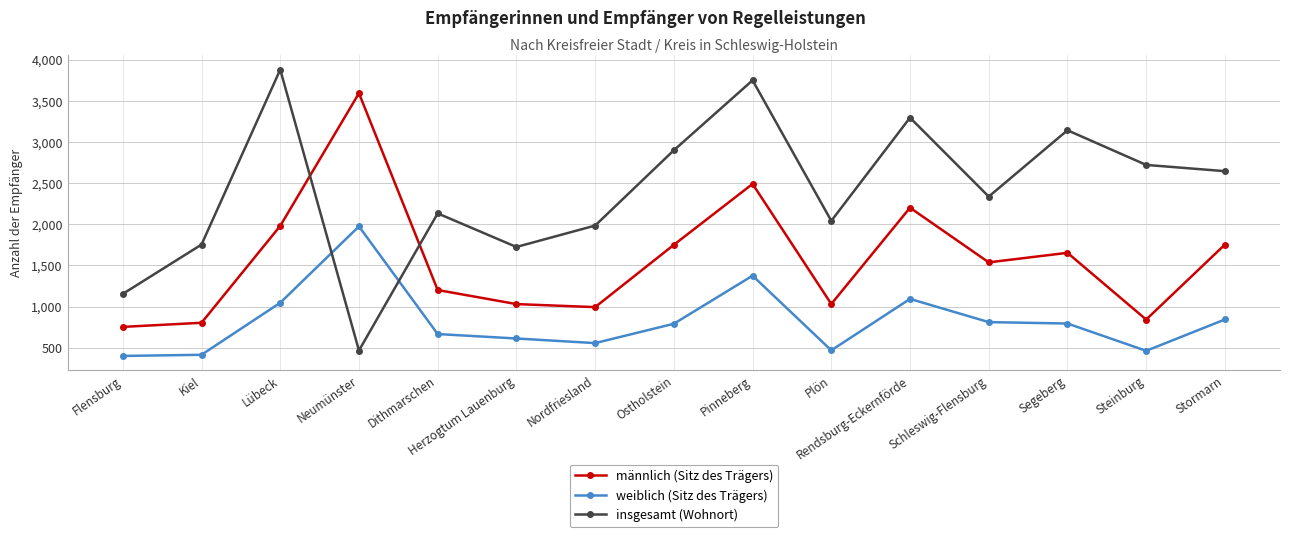

At which label does männlich (Sitz des Trägers) reach its minimum?

Flensburg